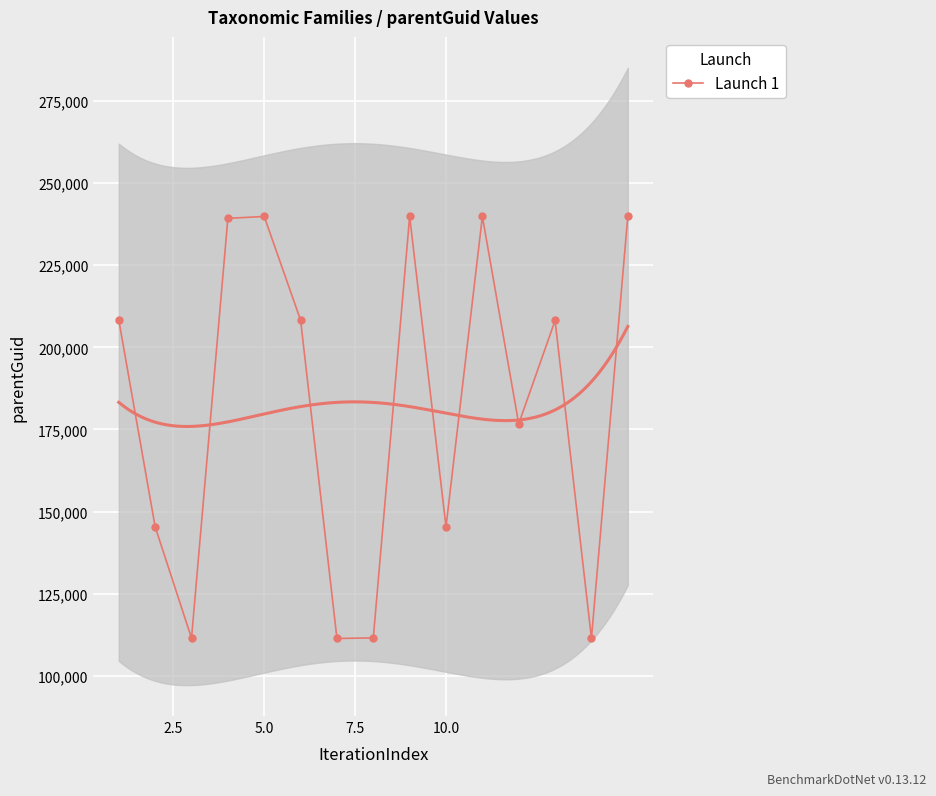

True or false: Launch 1 has more than 2 interior local peaks.

True